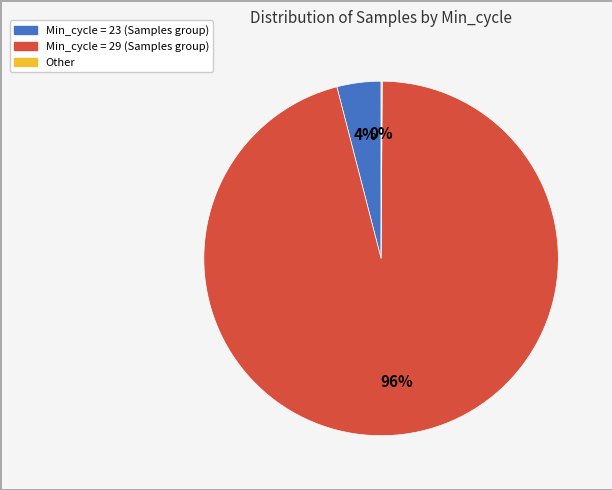

Is there a majority slice in this chart?

Yes